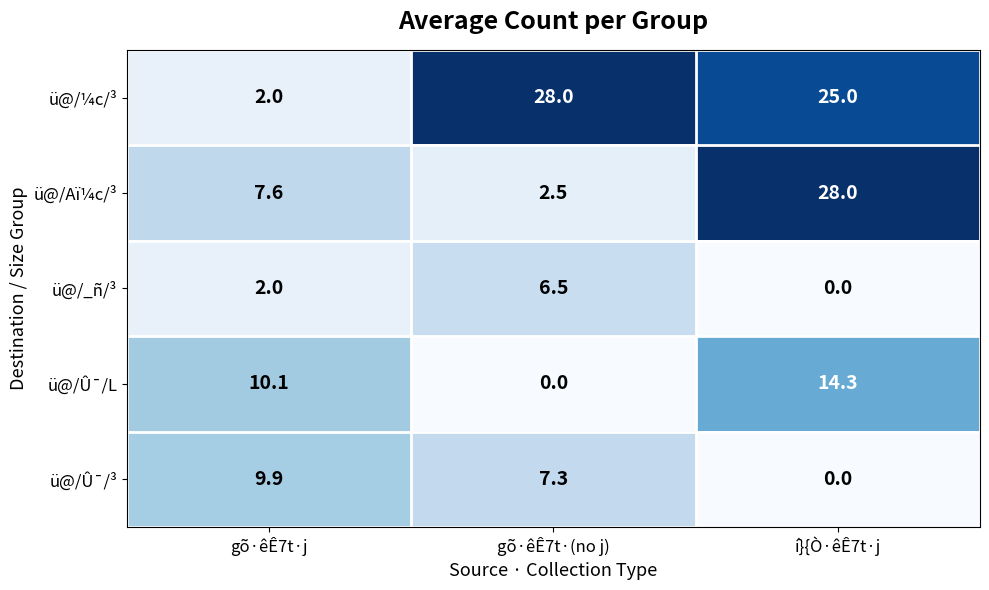

At how many categories does at least one series exceed 2?

3